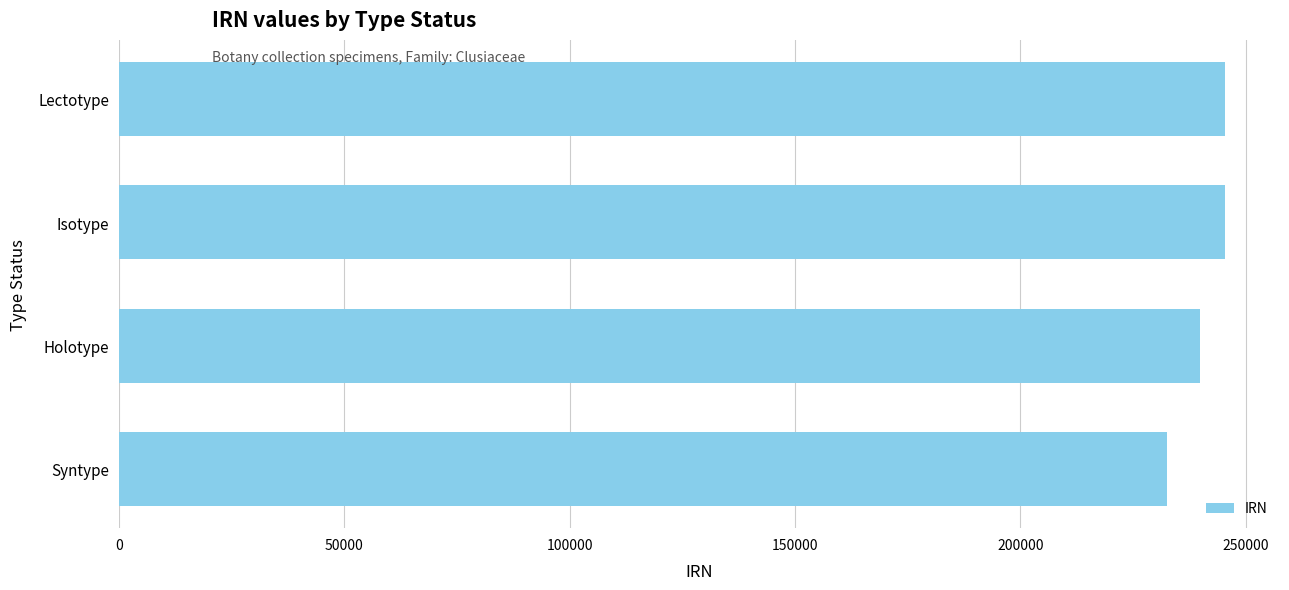

What value does the data have at Holotype, to the nearest 100?

239900